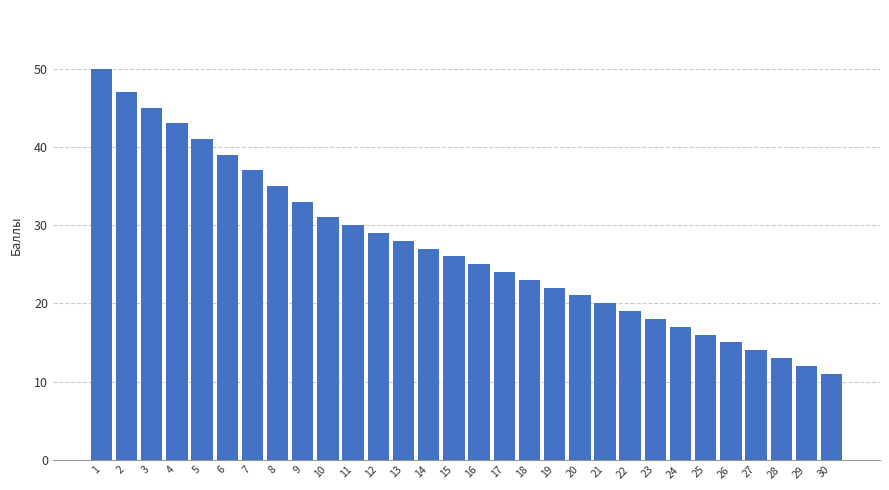

Reading right to left, what are all the values shown in this chart?

11	12	13	14	15	16	17	18	19	20	21	22	23	24	25	26	27	28	29	30	31	33	35	37	39	41	43	45	47	50